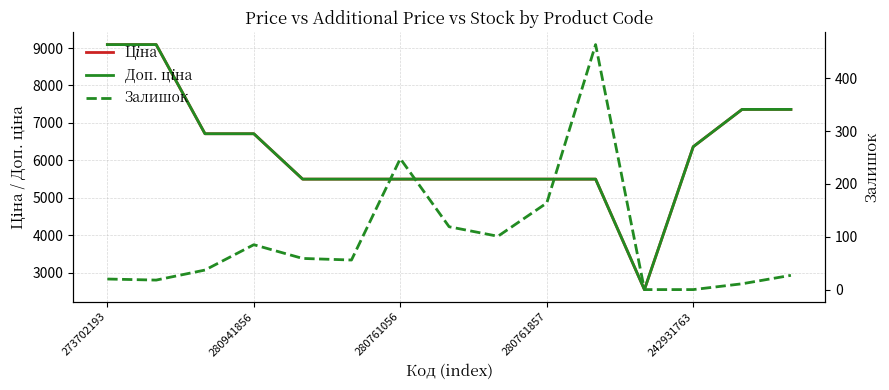

Reading left to right, extract all data points from this chart.

Ціна: 9092.0	9092.0	6710.2	6710.2	5497.3	5497.3	5497.3	5497.3	5497.3	5497.3	5497.3	2545.8	6364.4	7360.2	7360.2
Доп. ціна: 9092.0	9092.0	6710.2	6710.2	5497.3	5497.3	5497.3	5497.3	5497.3	5497.3	5497.3	2546.0	6364.4	7360.2	7360.2
Залишок: 20.0	18.0	37.0	85.0	59.0	56.0	248.0	119.0	101.0	164.0	464.0	0.0	0.0	11.0	27.0